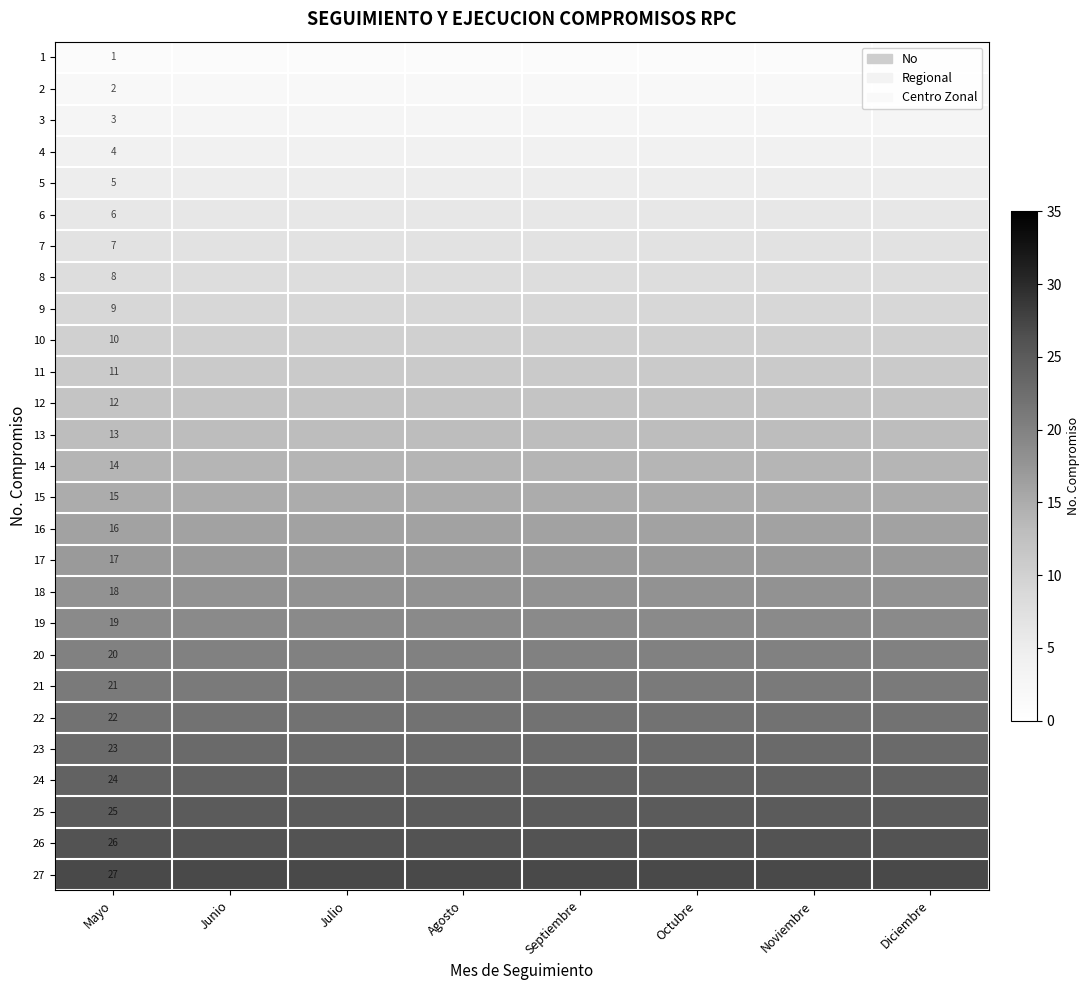

Which has a higher value, Agosto or Octubre?

Agosto